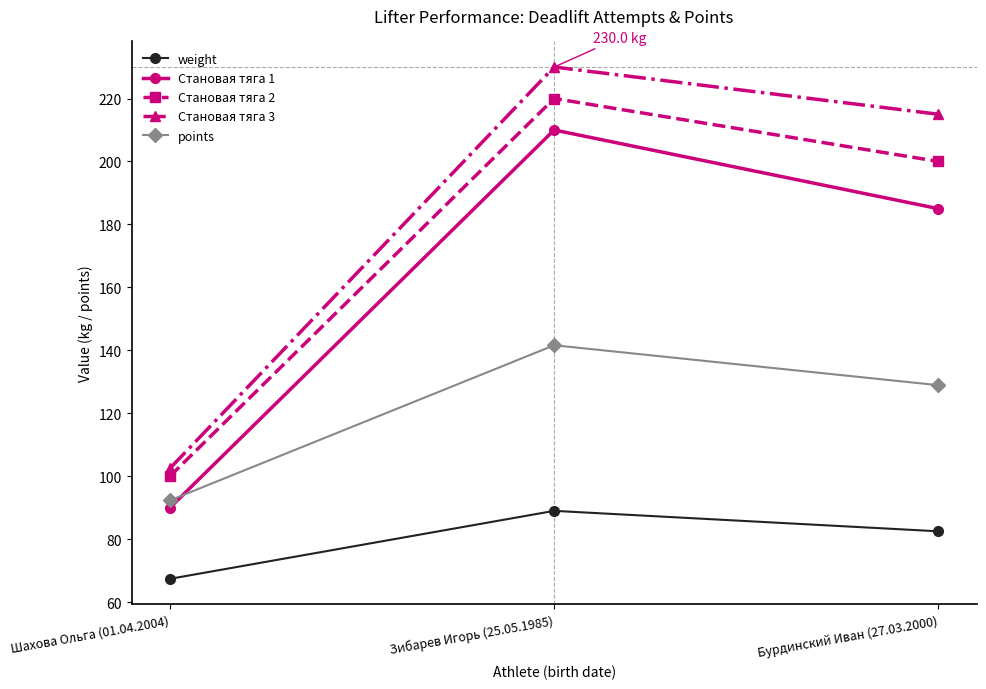

What is the minimum value shown in the chart?

67.4